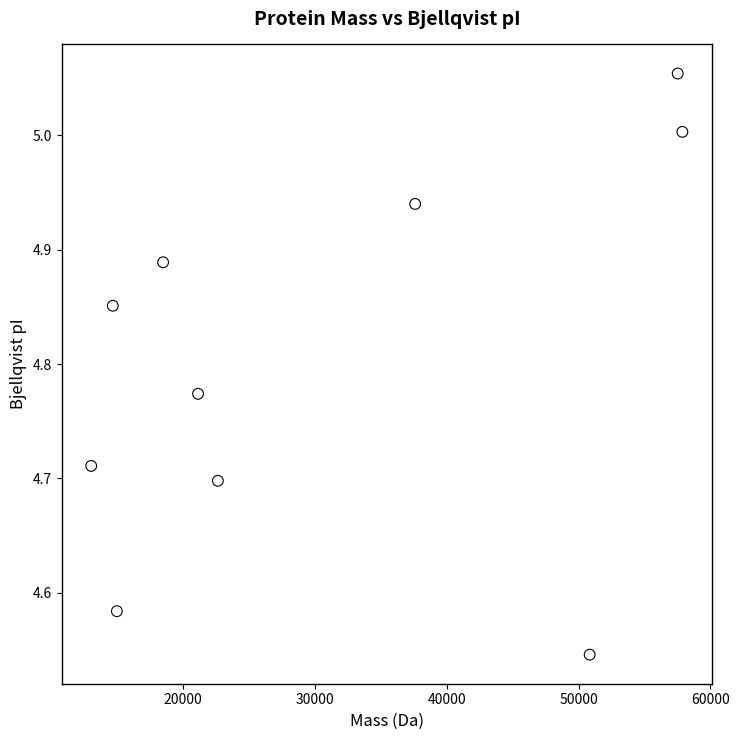

What is the range of X values (max minus min)?

44835.3